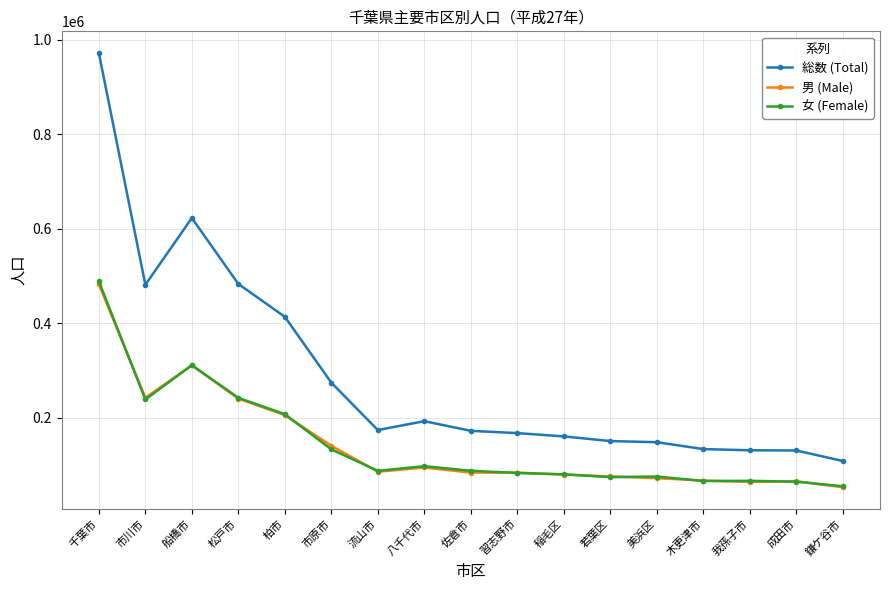

True or false: 総数 (Total) has more than 0 interior local peaks.

True